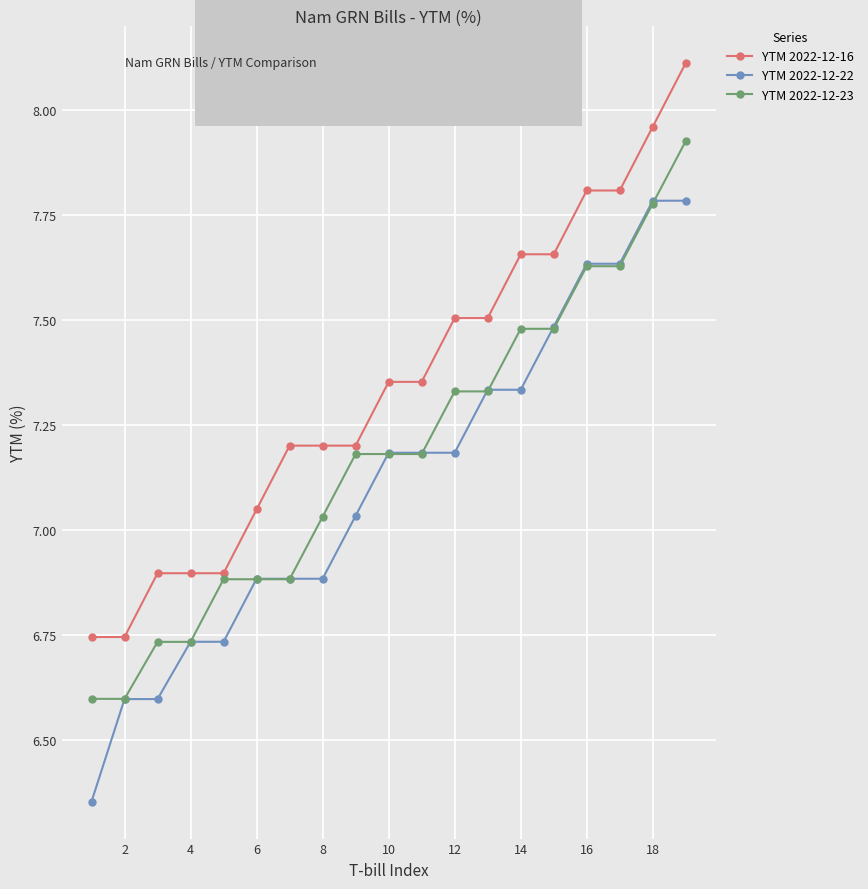

True or false: YTM 2022-12-22 and YTM 2022-12-16 cross at least once.

False